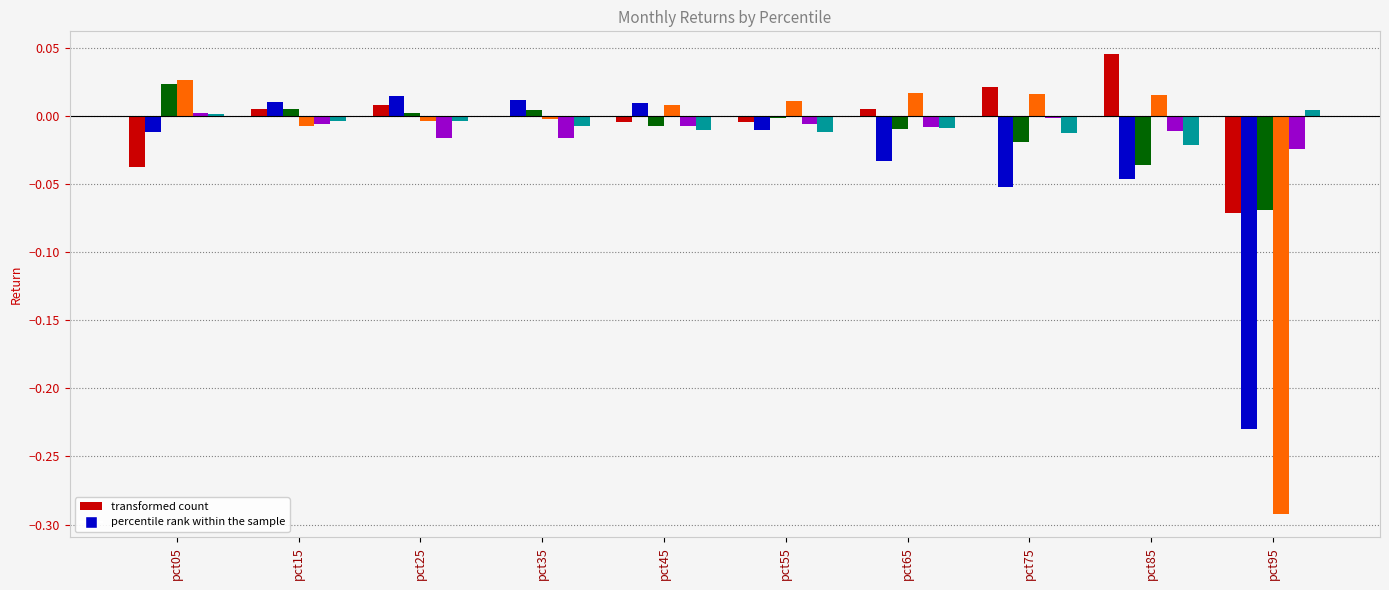

Which category has the highest value across all series?

pct85